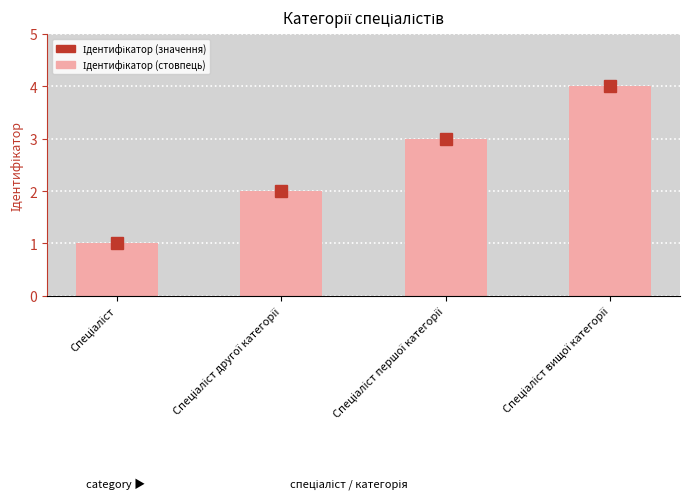

What is the sum of all values?

10